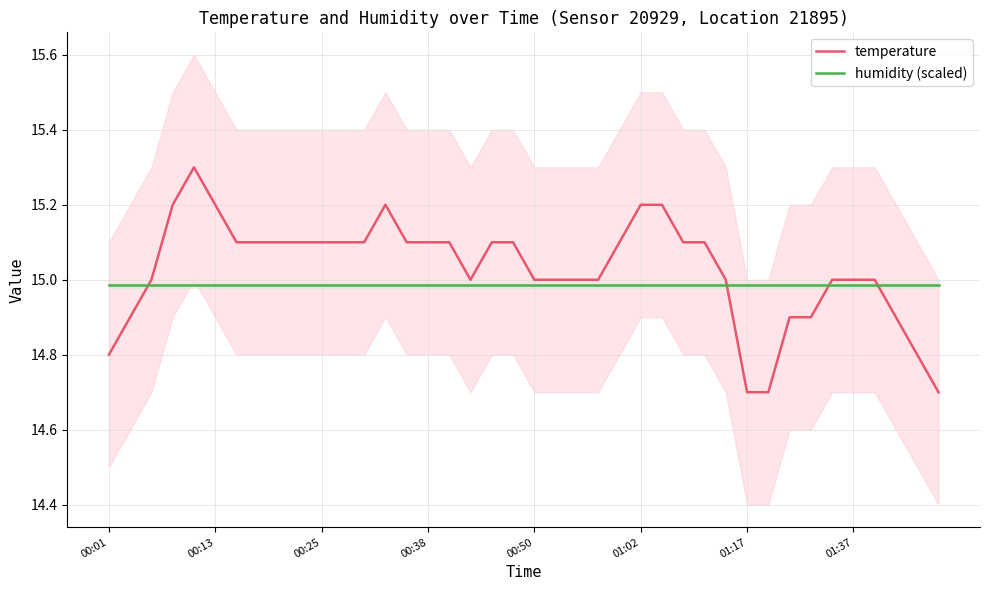

List the series in order of their overall mean, highest first.

temperature, humidity (scaled)